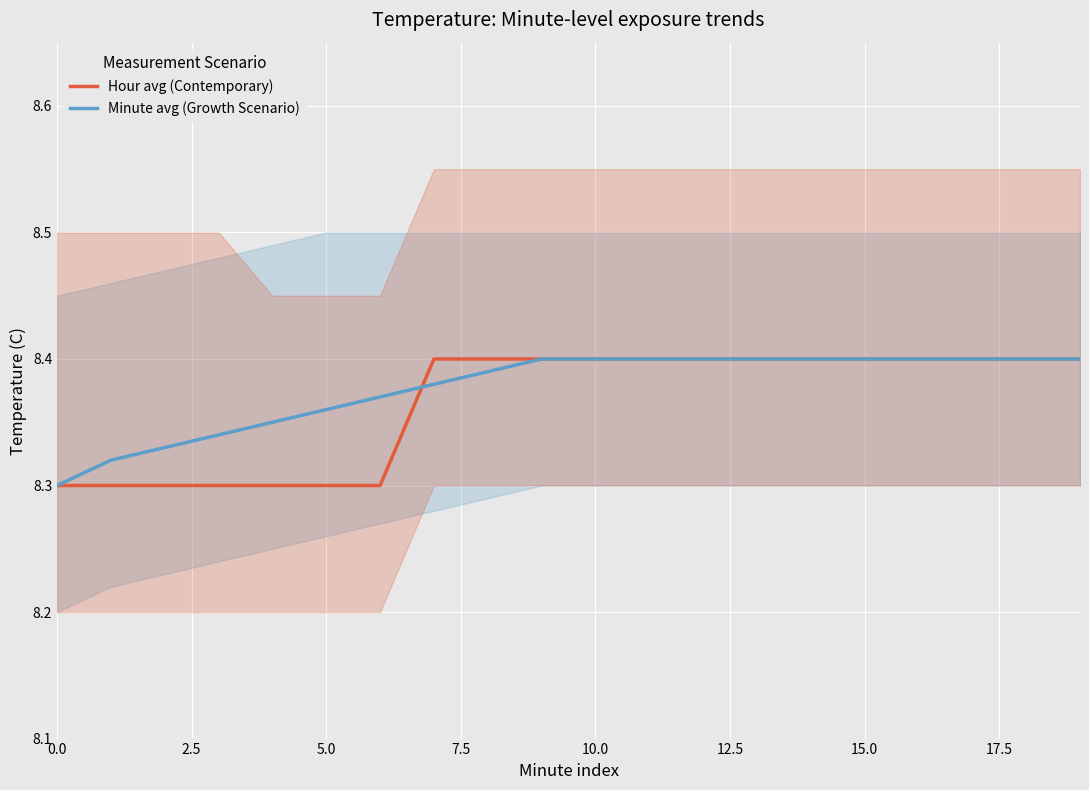

How many times do Hour avg (Contemporary) and Minute avg (Growth Scenario) cross each other?

1